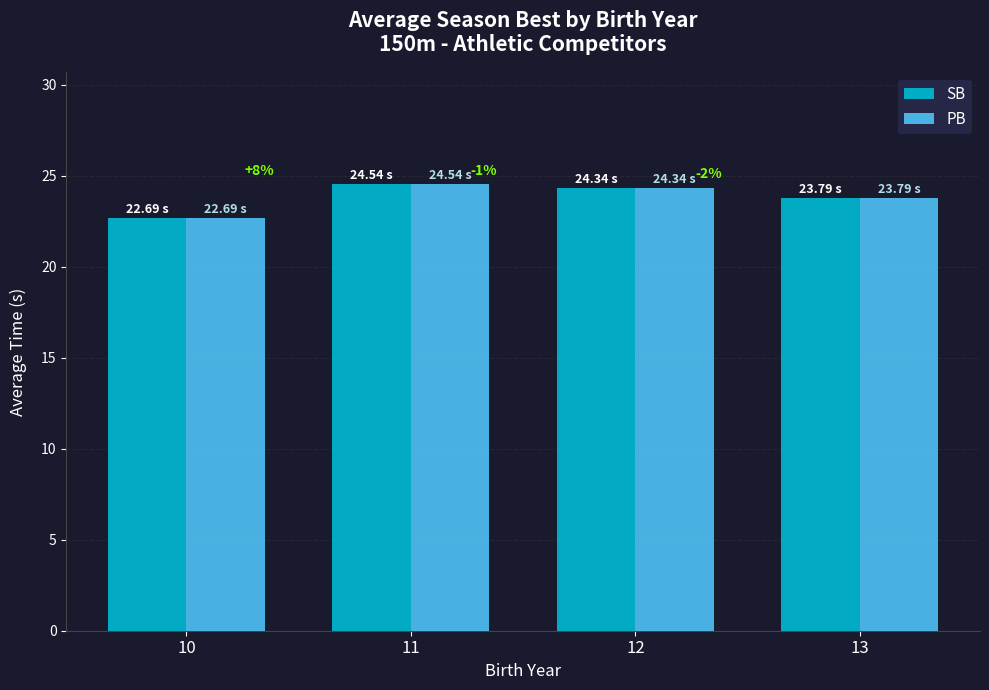

What is the average value of the SB series?

23.8